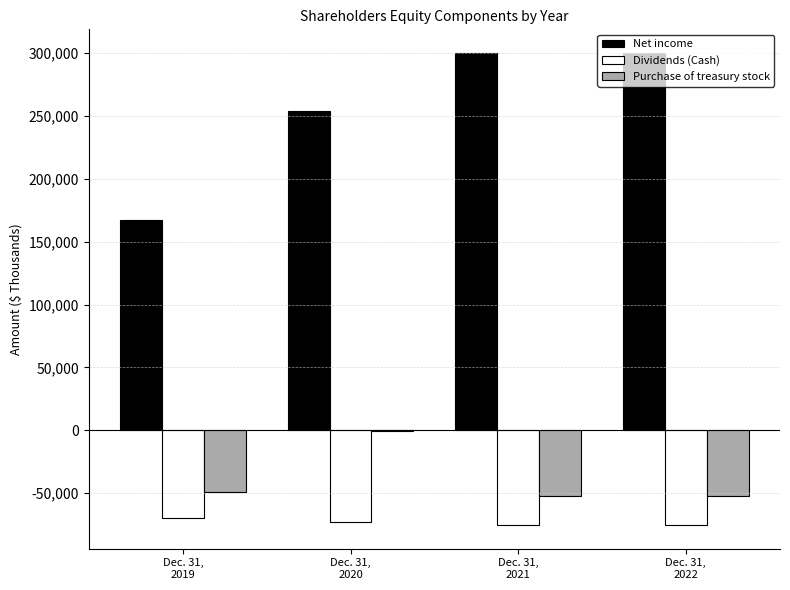

What is the sum of all Purchase of treasury stock values?

-153690